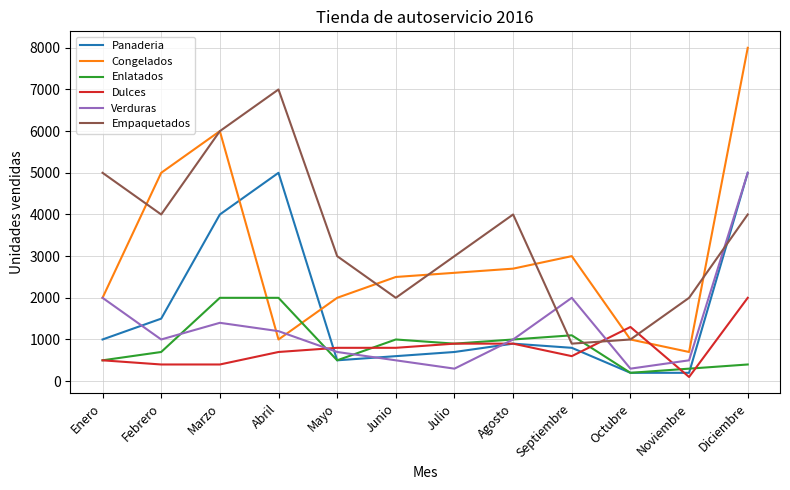

What is the approximate value of Panaderia at Mayo?

500